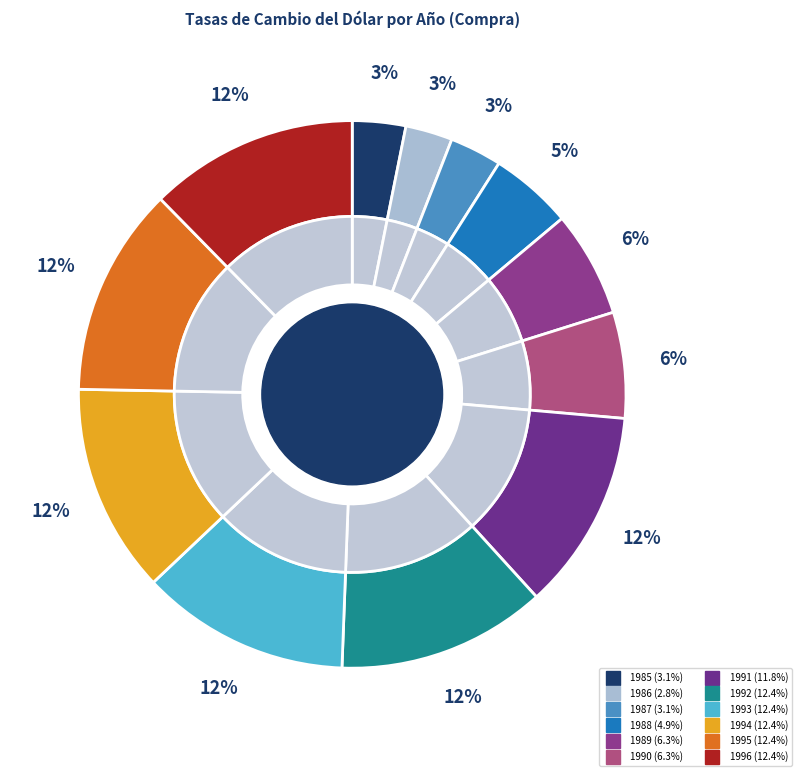

What is the change in value from 1985 to 1995?

+9.3